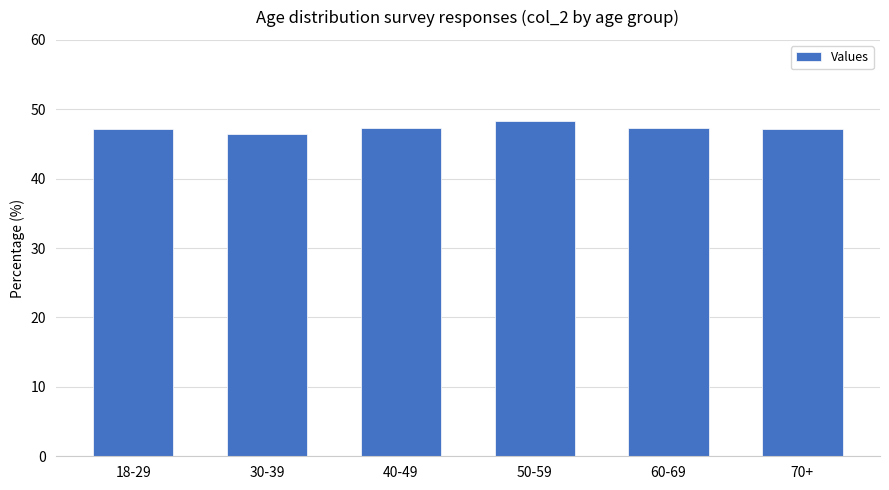

What is the change in value from 50-59 to 70+?

-1.2